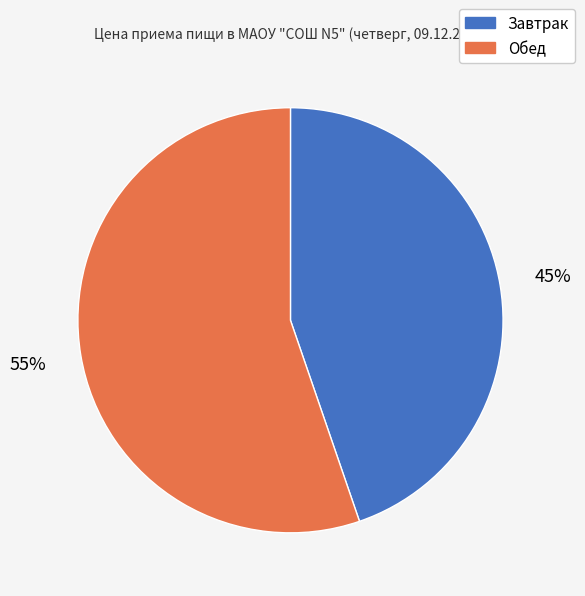

What is the ratio of the value at Обед to the value at Завтрак?

1.2